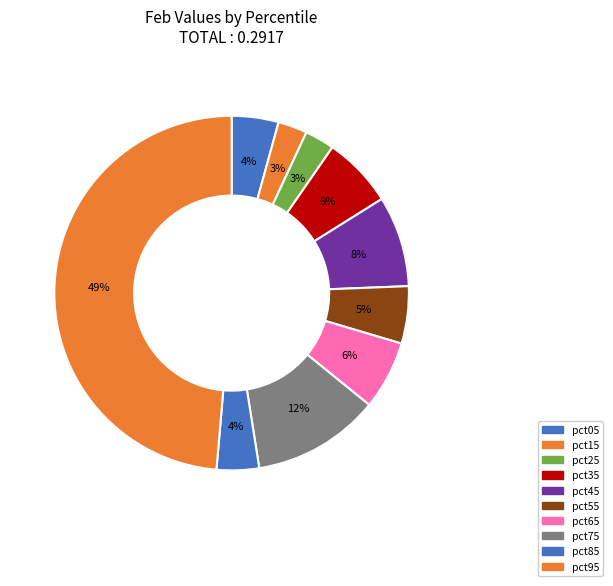

Count the number of slices in the pie.

10